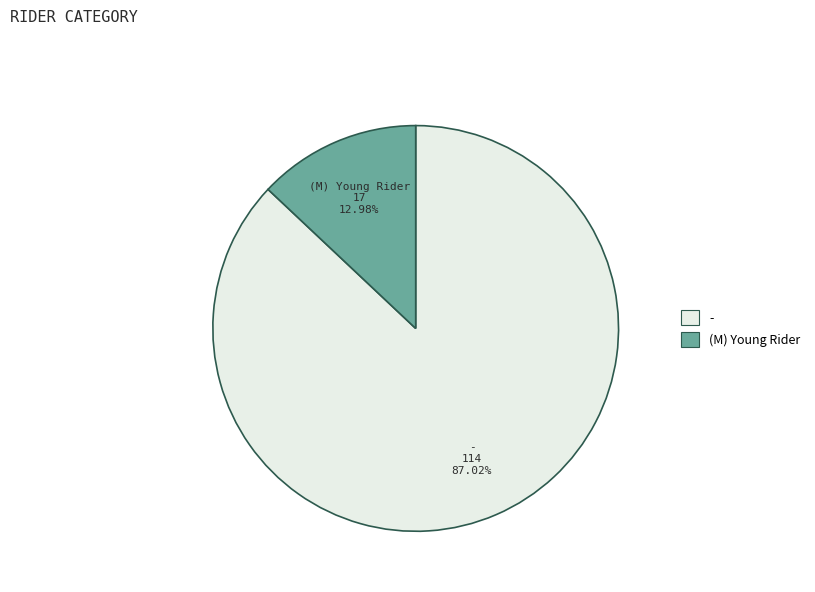

How many slices are in this pie chart?

2